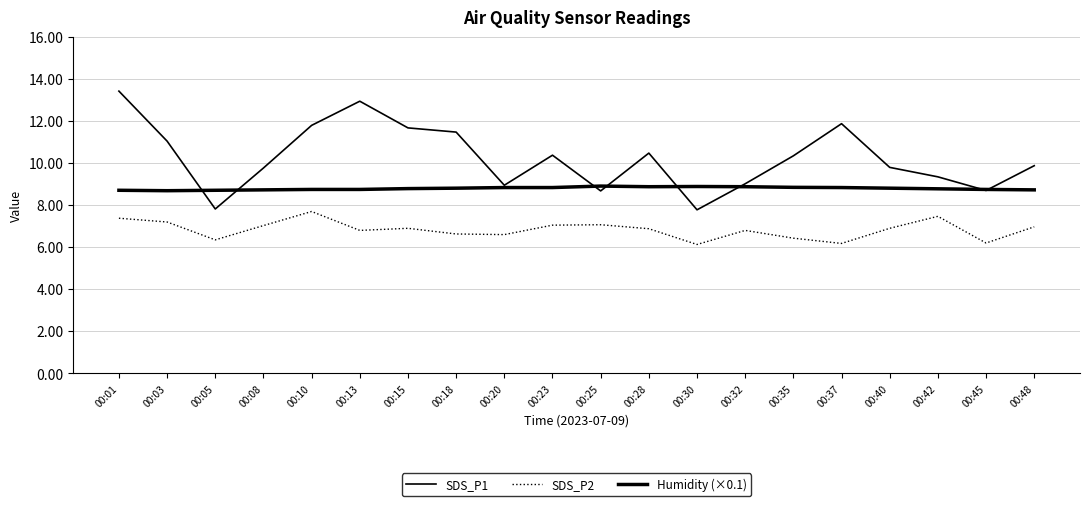

Between 00:18 and 00:32, which series saw the biggest shift?

SDS_P1